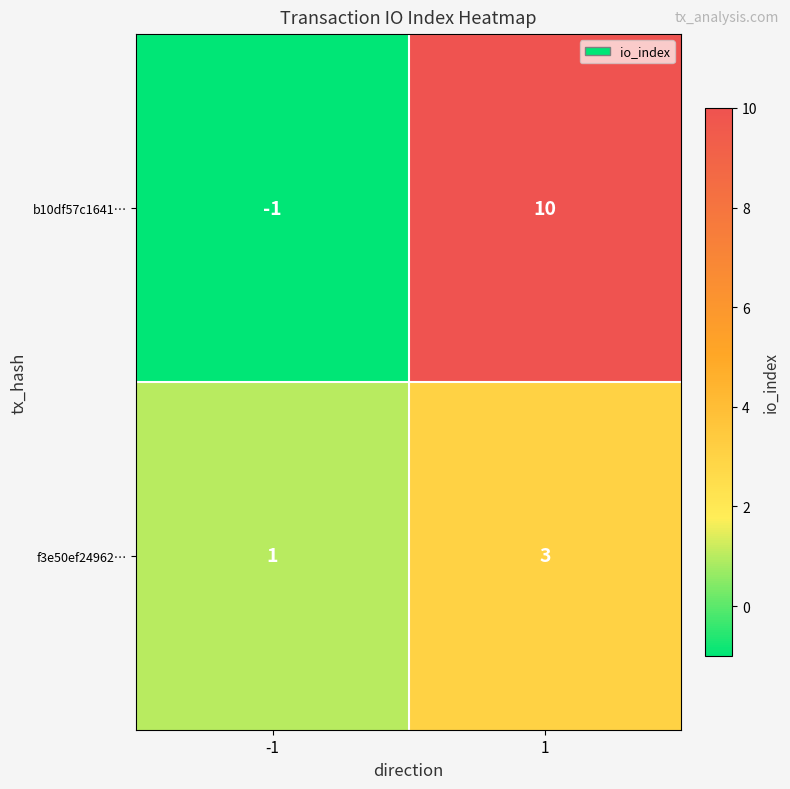

Read the b10df57c1641… value at 1, to the nearest 10.

10